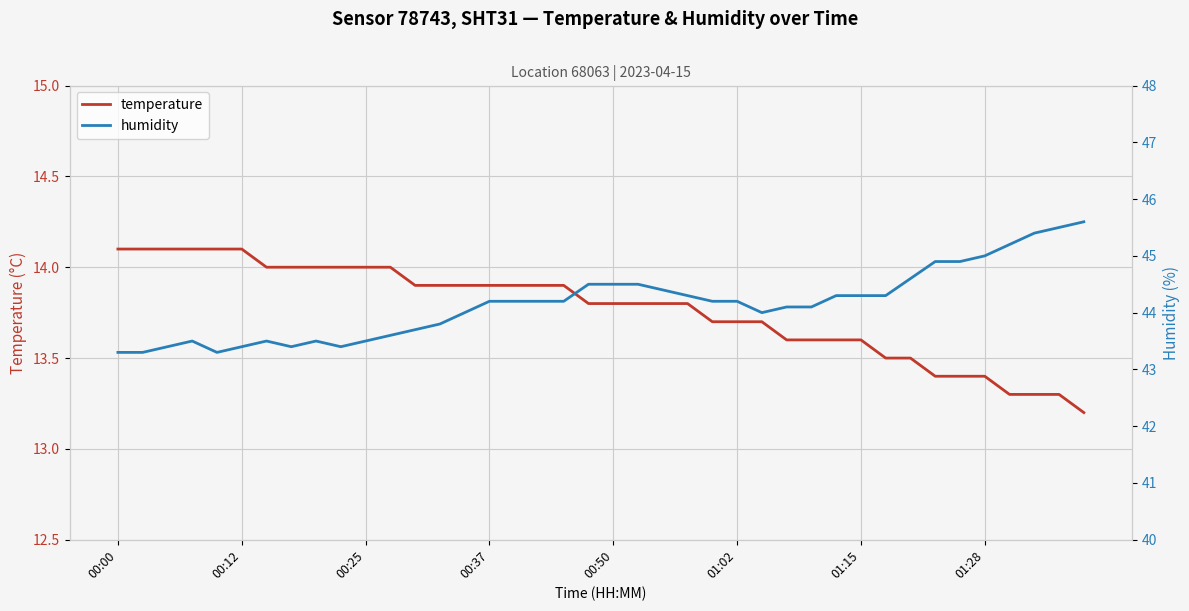

What is the minimum value for temperature?

13.2